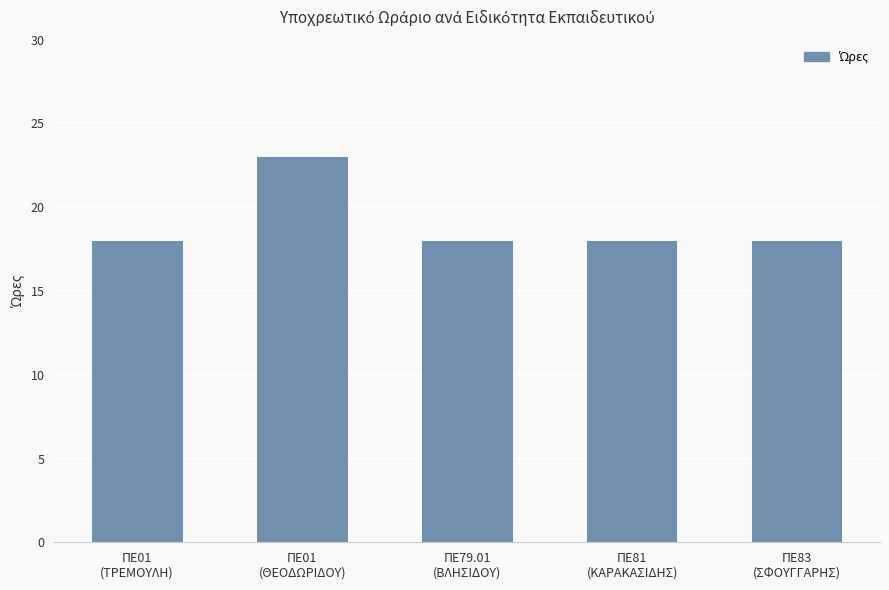

What is the greatest value displayed?

23